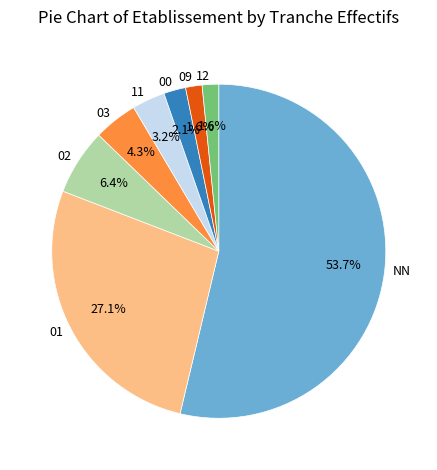

To the nearest percent, what portion does 01 represent?

27%